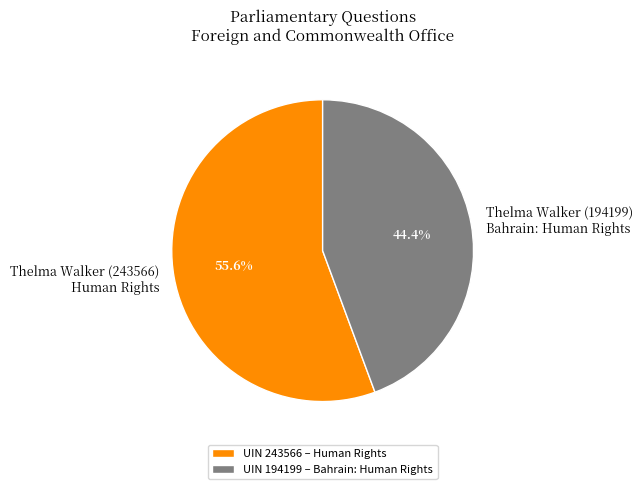

Is the sum of Thelma Walker (243566) Human Rights and Thelma Walker (194199) Bahrain: Human Rights greater than half?

Yes